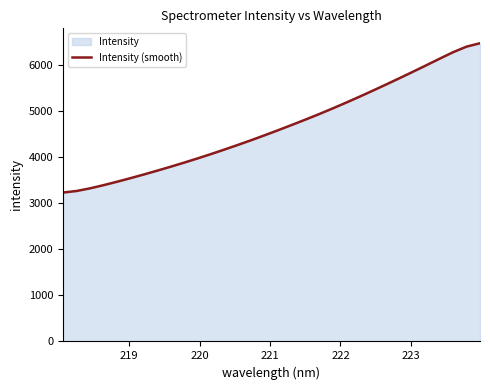

What is the maximum value shown in the chart?

6472.5